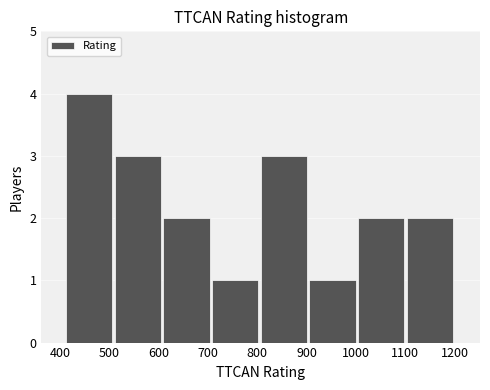

Reading left to right, transcribe this chart: for each bar, give the range it covers on the x-axis and its height. Neither the bar edges nor the heights are printed on the chart, so give them approximately, as read against the axes.

410 to 510: 4
510 to 610: 3
610 to 710: 2
710 to 810: 1
810 to 910: 3
910 to 1000: 1
1000 to 1100: 2
1100 to 1200: 2